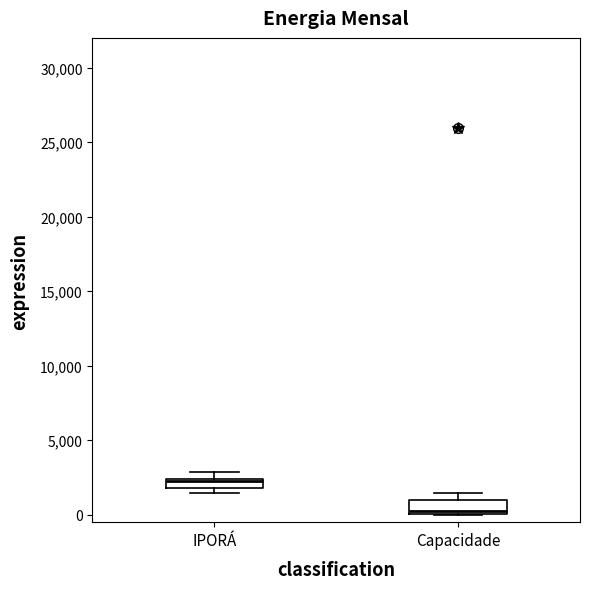

Where is the upper edge of the box for Capacidade on the y-axis? The values are not printed on the chart, so give them approximately, as read against the axis.

1000